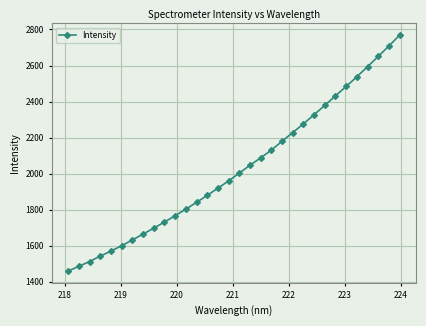

What is the smallest value displayed?

1458.3